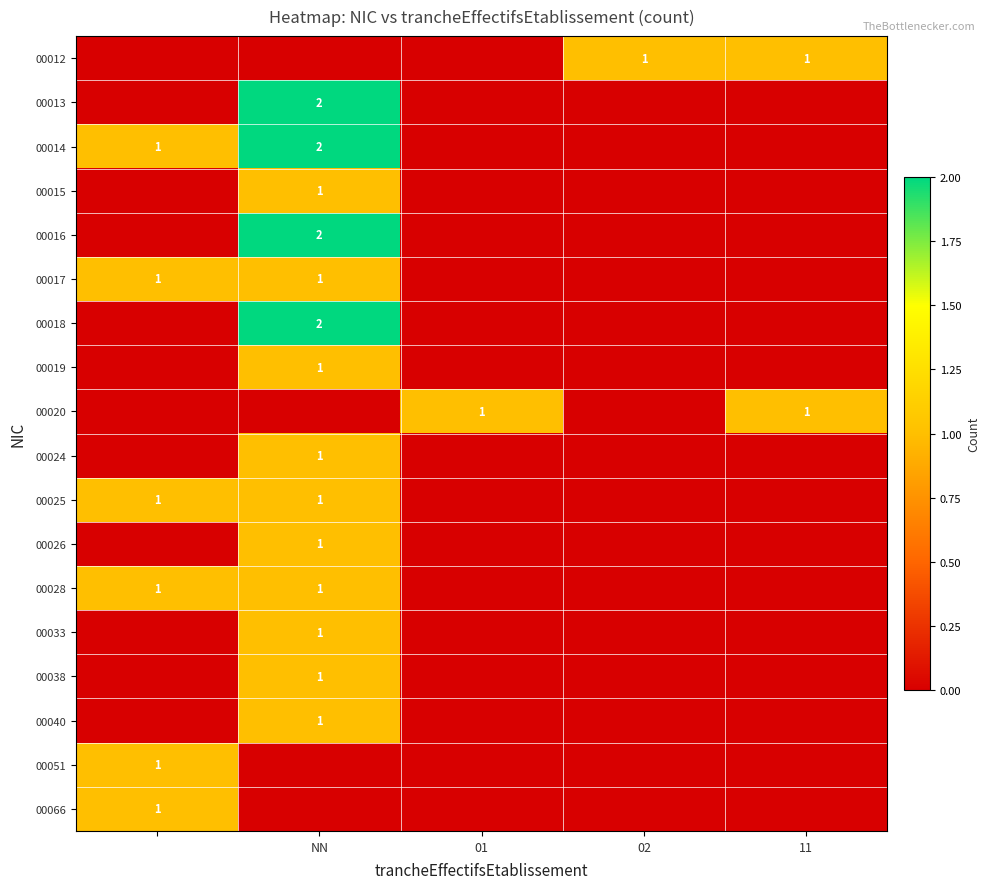

What is the difference between the maximum and second lowest values in the 00017 series?

1